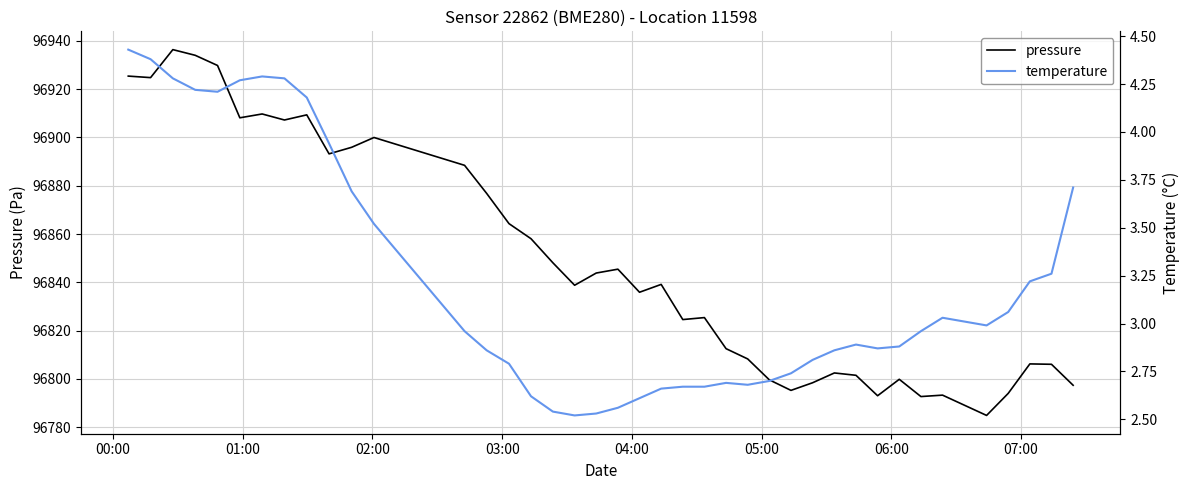

Which series has the widest spread of values?

pressure